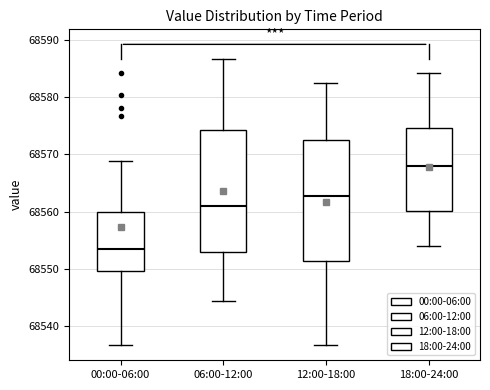

Reading left to right, transcribe this box plot: for each box, give where its median line is, the range the box spans, and where its two whiskers end, as read against the y-axis. The values are not printed on the chart, so give them approximately, as read against the axis.

00:00-06:00: median 68554, box 68550 to 68560, whiskers 68537 to 68569
06:00-12:00: median 68561, box 68553 to 68574, whiskers 68544 to 68587
12:00-18:00: median 68563, box 68551 to 68572, whiskers 68537 to 68582
18:00-24:00: median 68568, box 68560 to 68575, whiskers 68554 to 68584